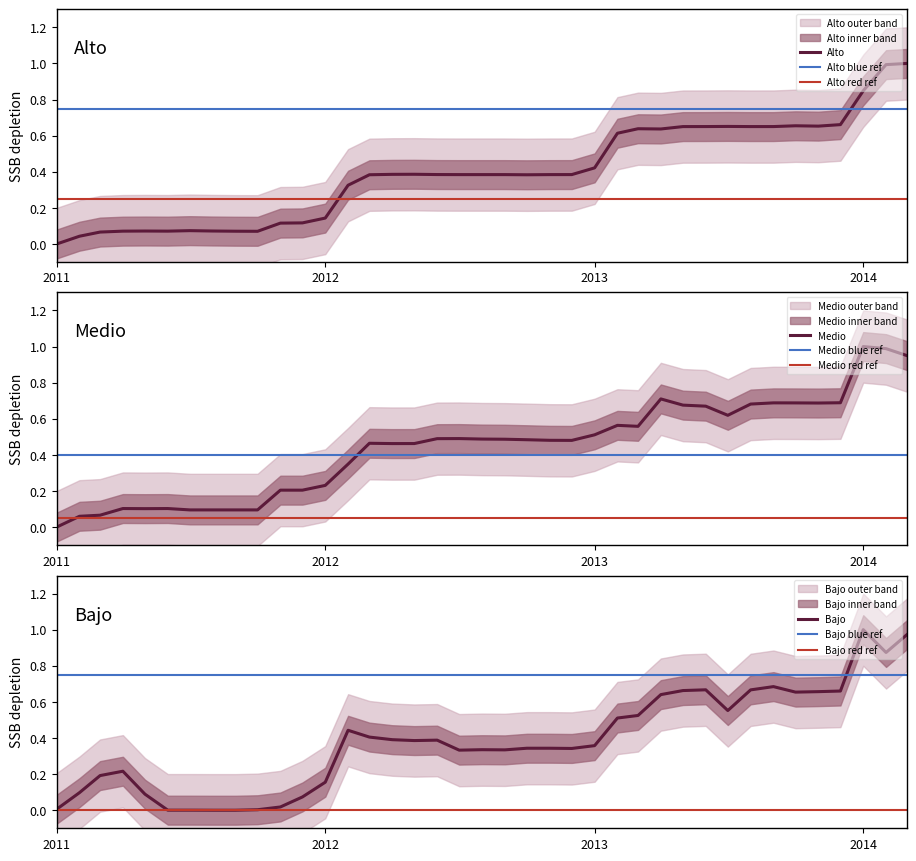

How many values in the Alto series exceed 0?

38